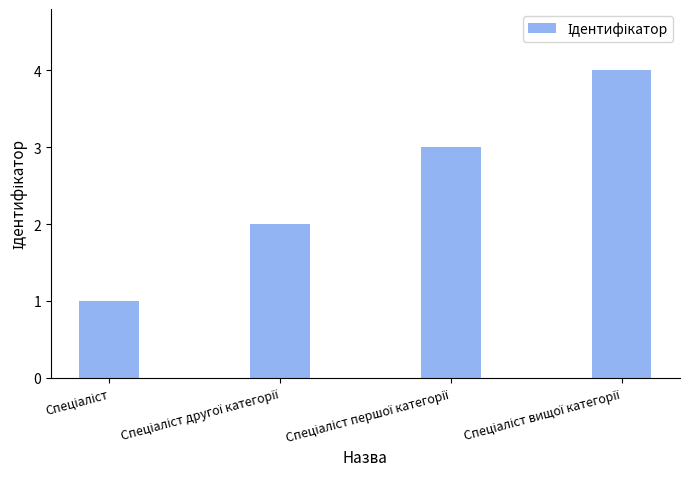

What is the difference between the maximum and minimum values?

3